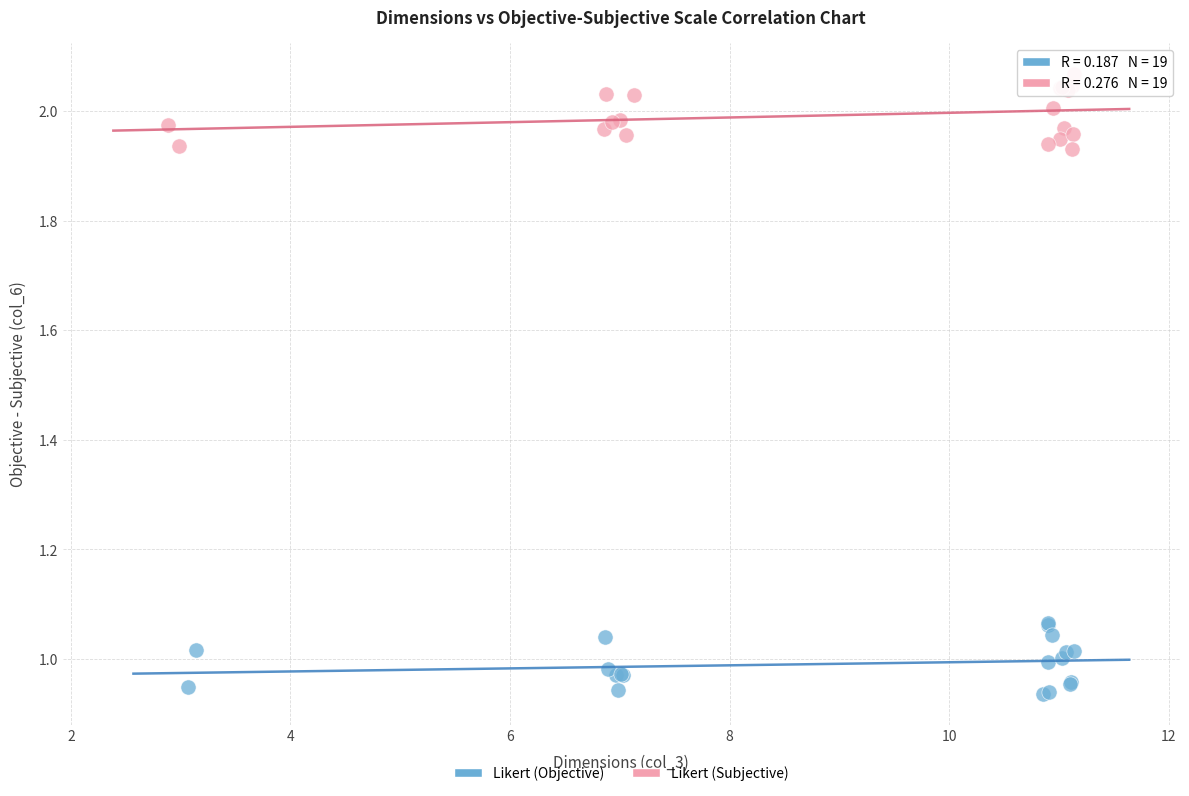

Which series contains the highest Y value?

Likert (Subjective)